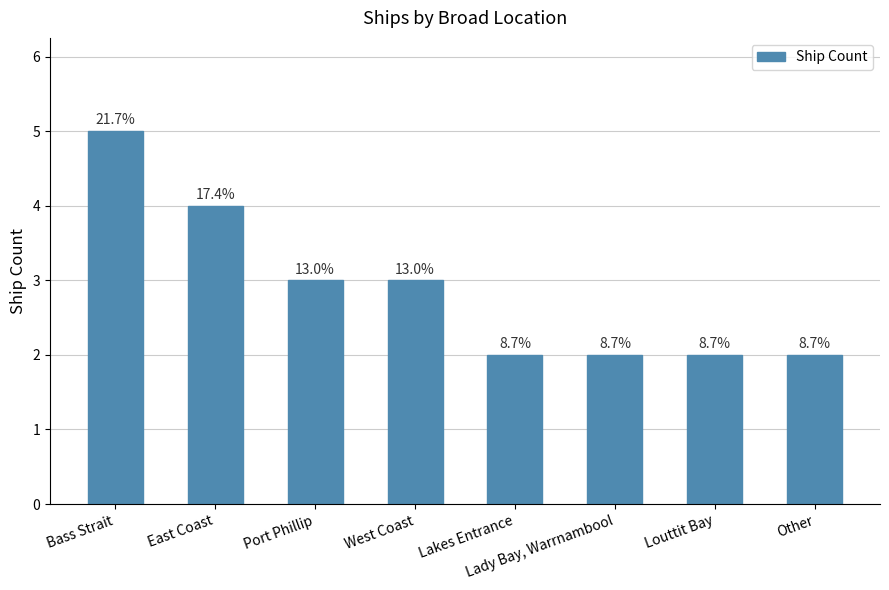

Between Port Phillip and East Coast, which is larger?

East Coast